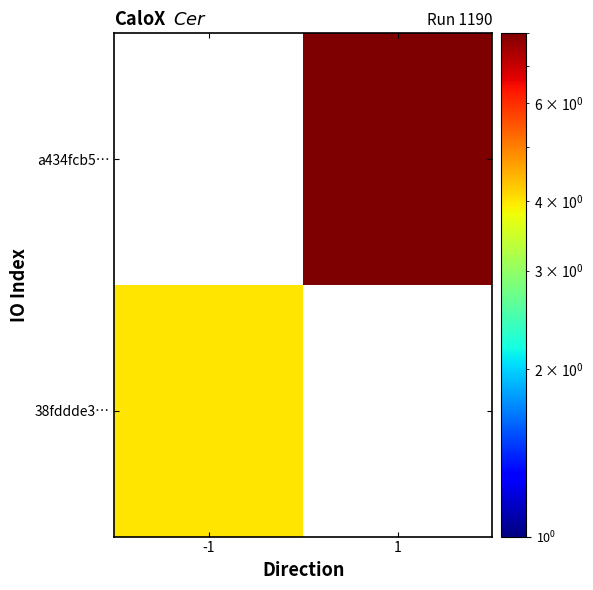

How many distinct data groups are displayed?

2